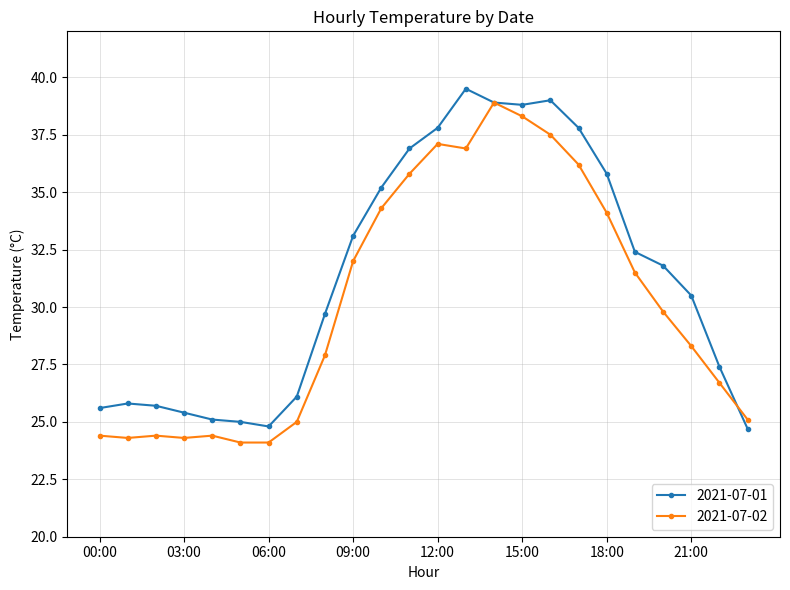

List the series in order of their overall mean, lowest first.

2021-07-02, 2021-07-01